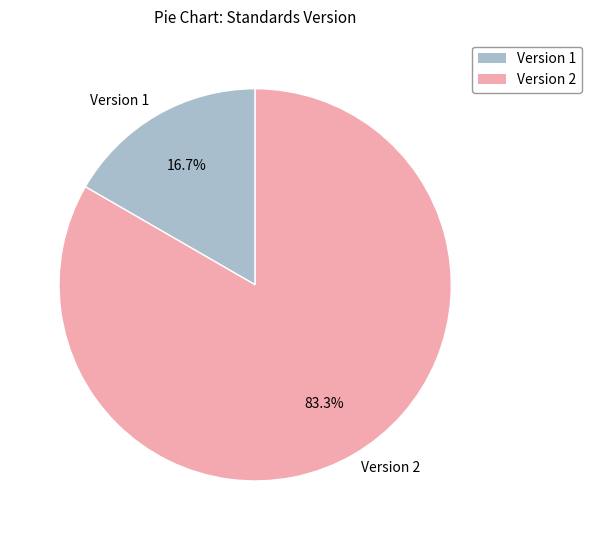

Between Version 1 and Version 2, which is larger?

Version 2